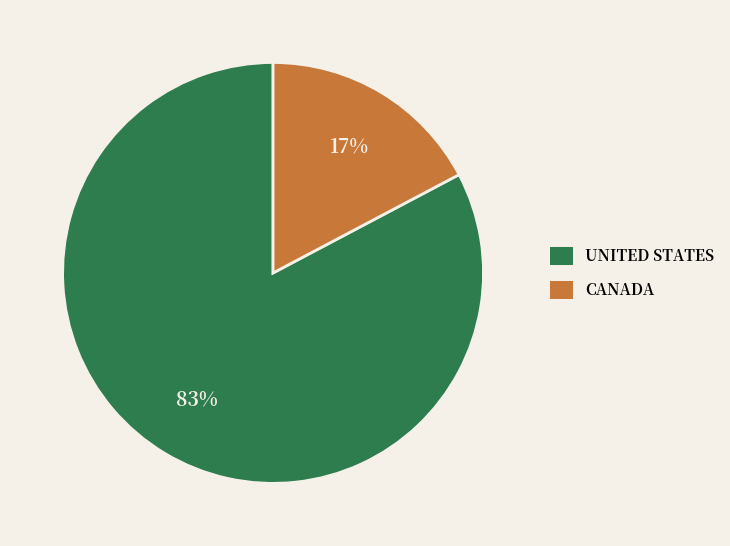

What is the majority slice?

UNITED STATES